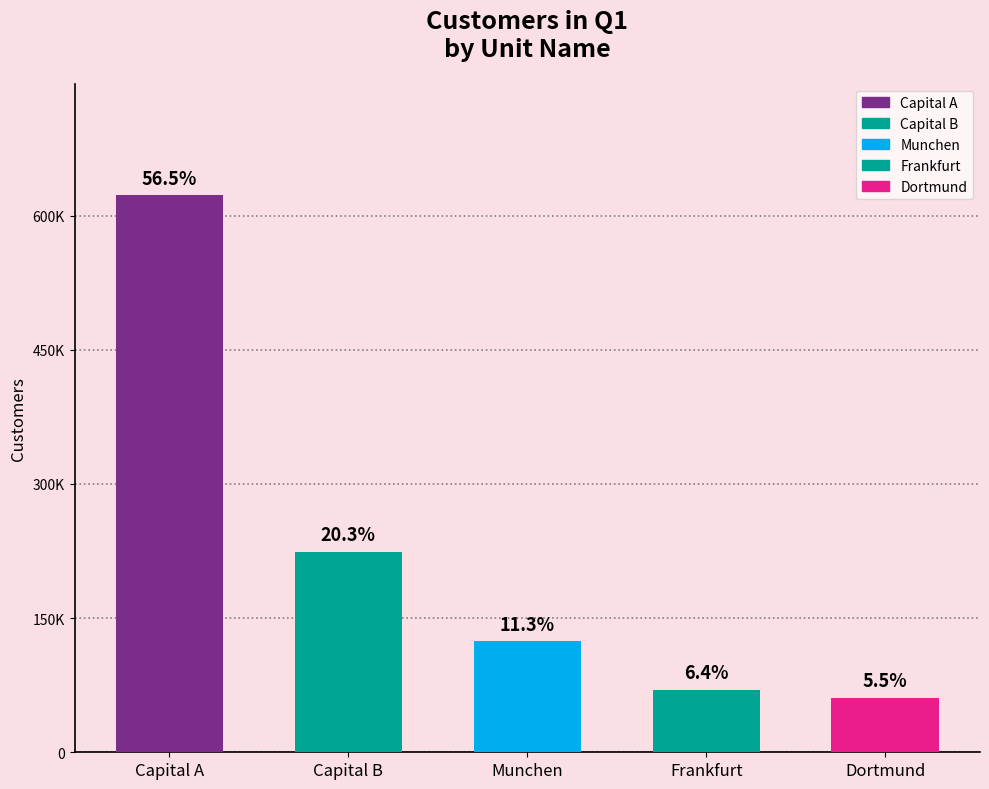

Does the chart contain any negative values?

No